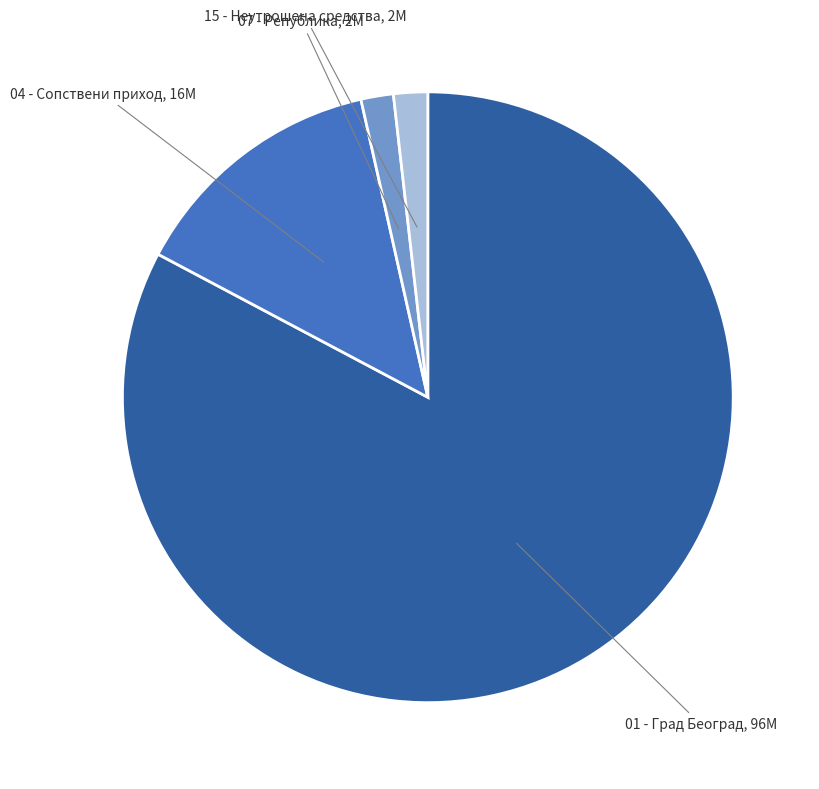

Is there any slice that represents more than half of the pie?

Yes